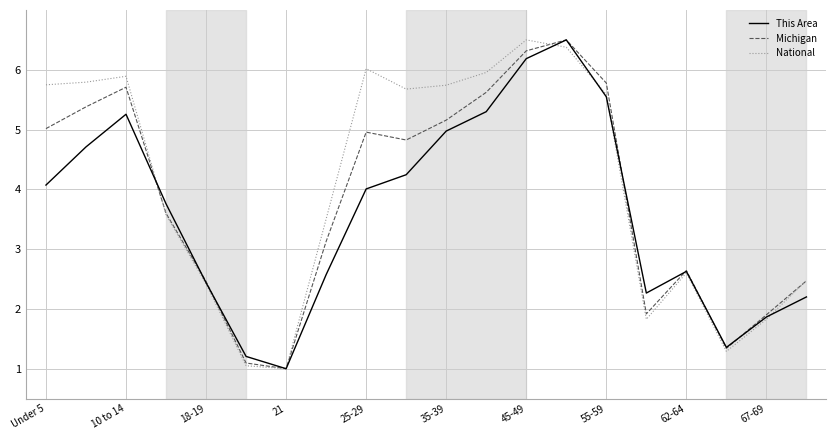

What is the sum of all Michigan values?

76.8